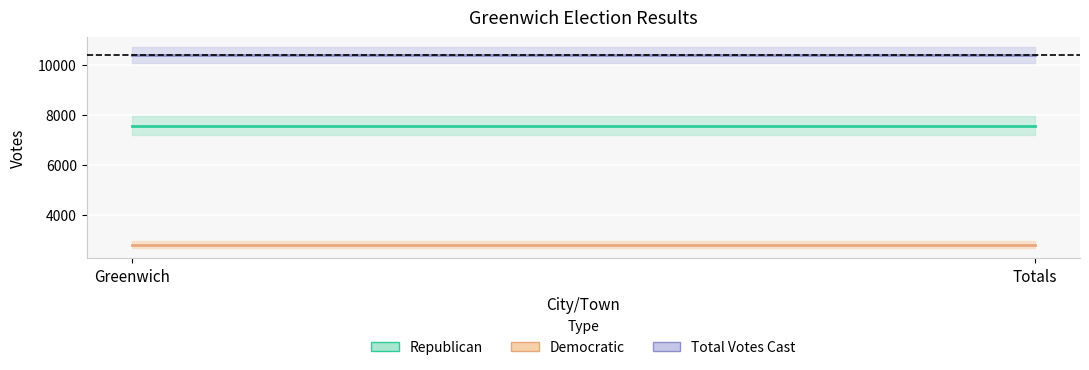

What position from the right is Totals?

1